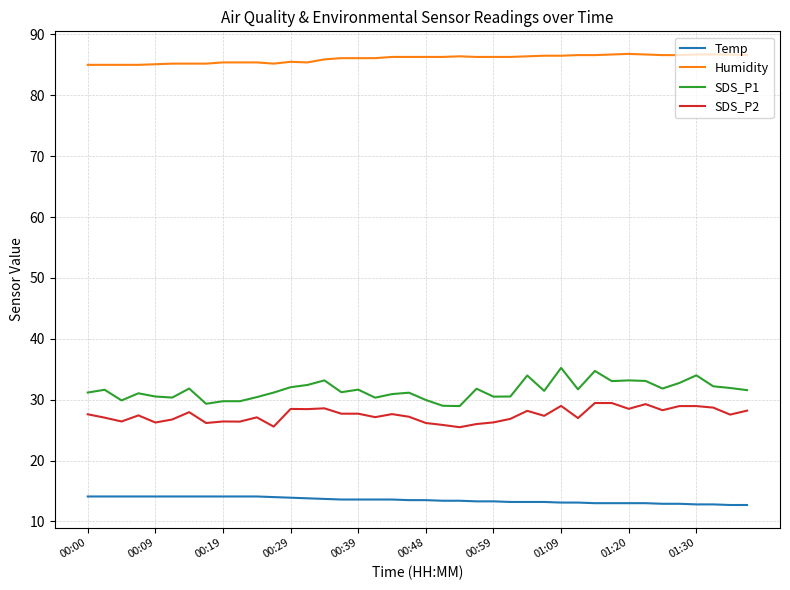

True or false: Temp and Humidity intersect in this chart.

False